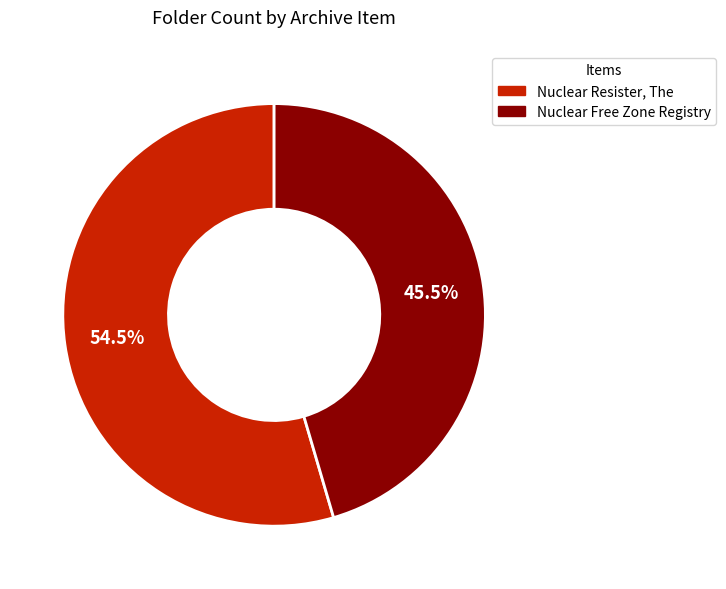

Rank the categories by value from highest to lowest.

Nuclear Resister, The, Nuclear Free Zone Registry